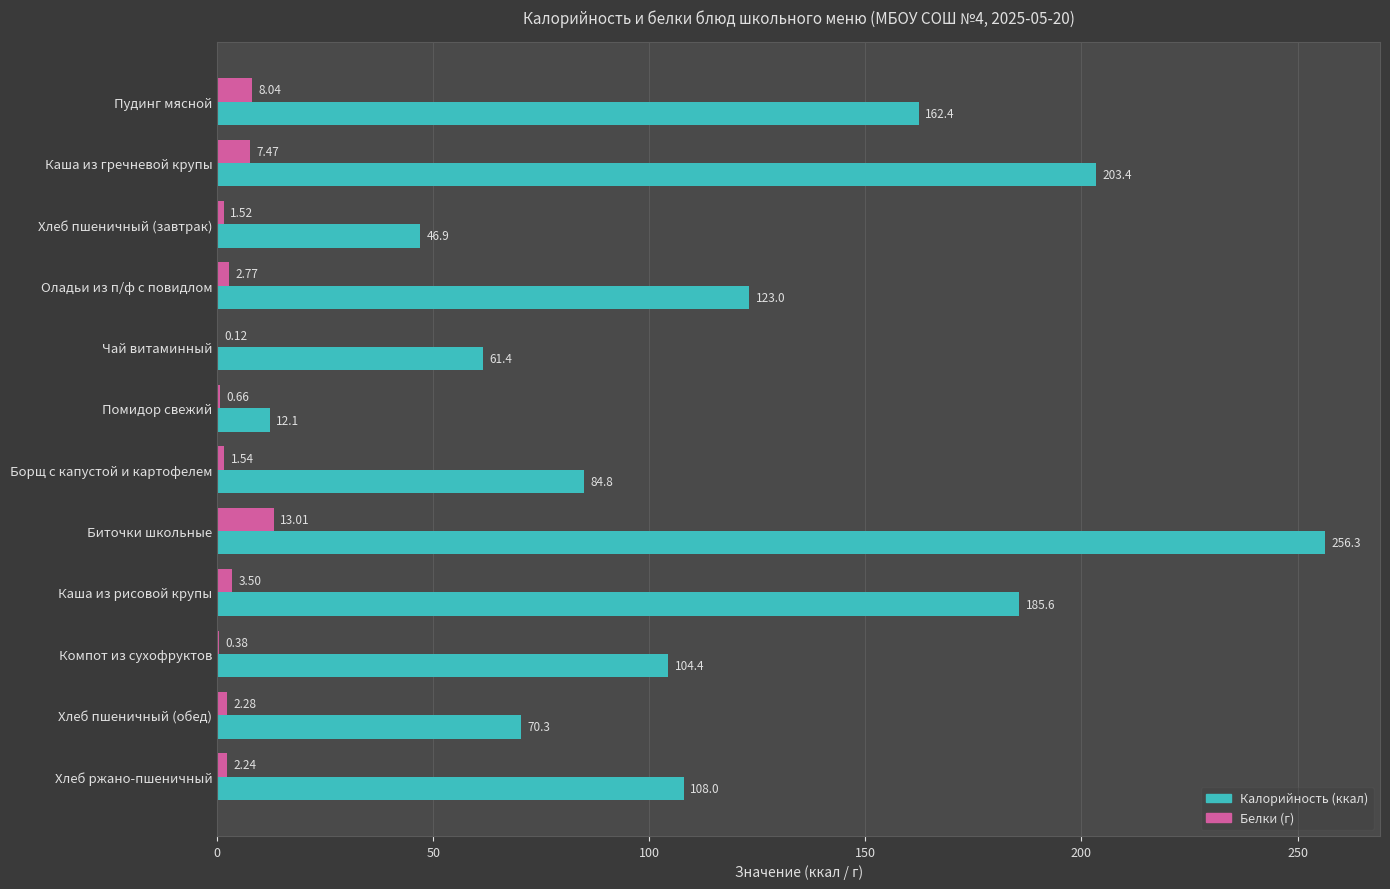

At which category is the sum across all series the highest?

Биточки школьные